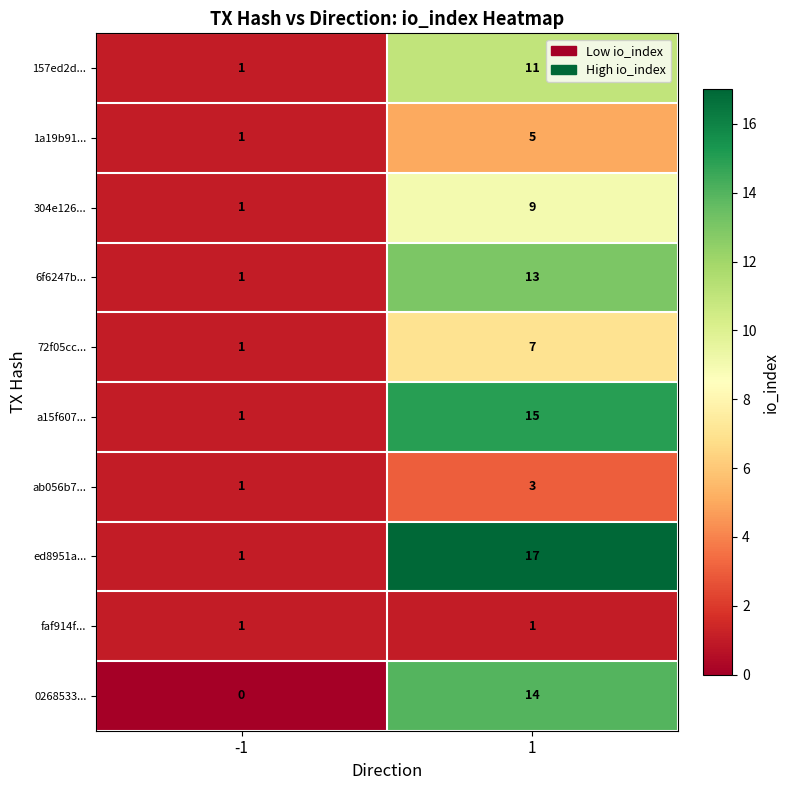

Which series has the largest total across all categories?

ed8951a...